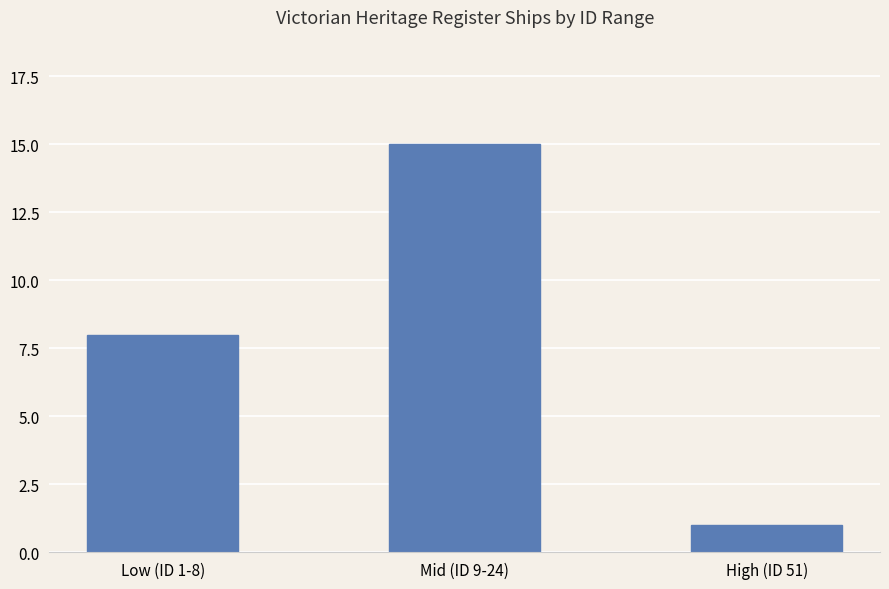

What value does the data have at High (ID 51)?

1